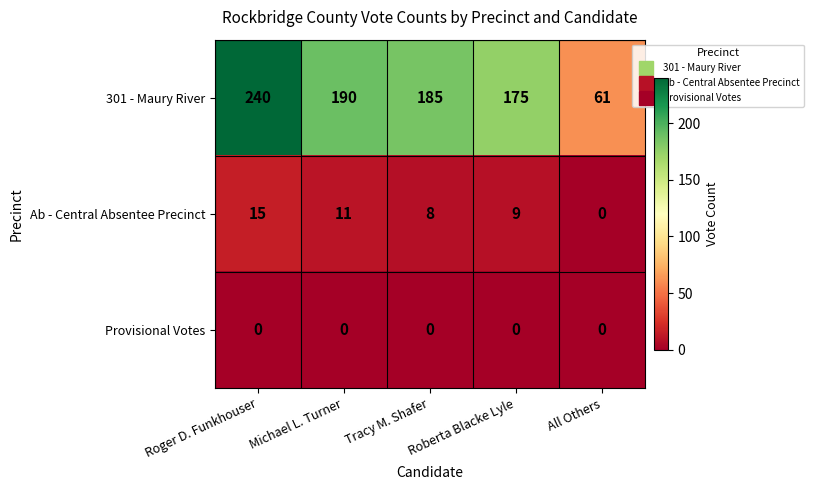

Rank the series at Tracy M. Shafer from highest to lowest value.

301 - Maury River, Ab - Central Absentee Precinct, Provisional Votes